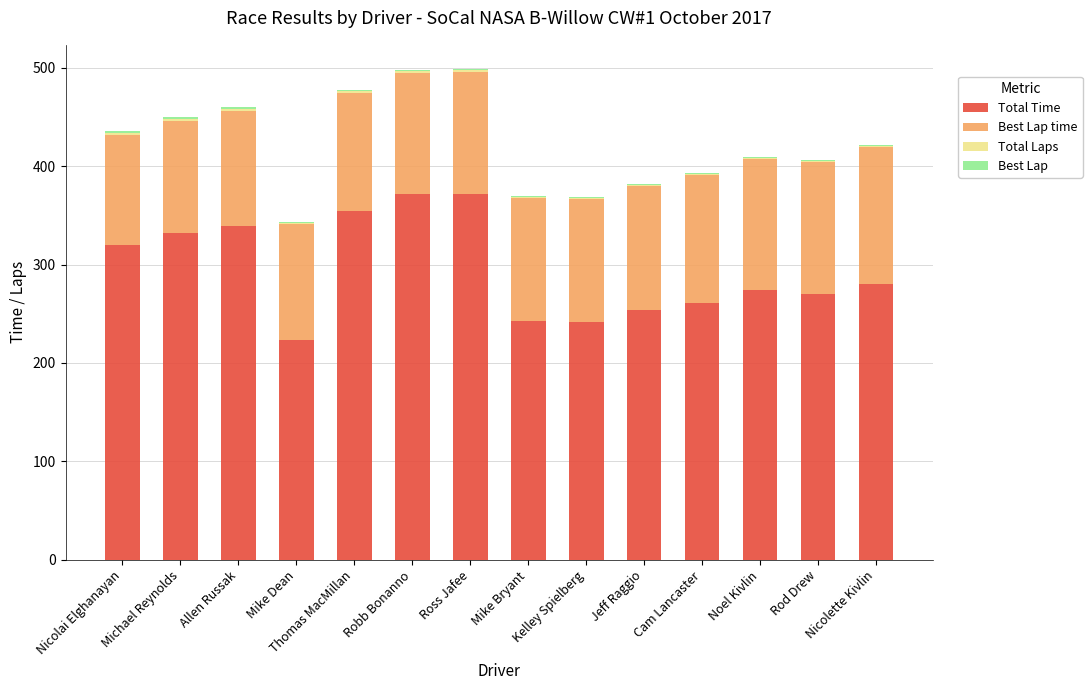

The value of Total Time at Allen Russak is 84.7. True or false?

False